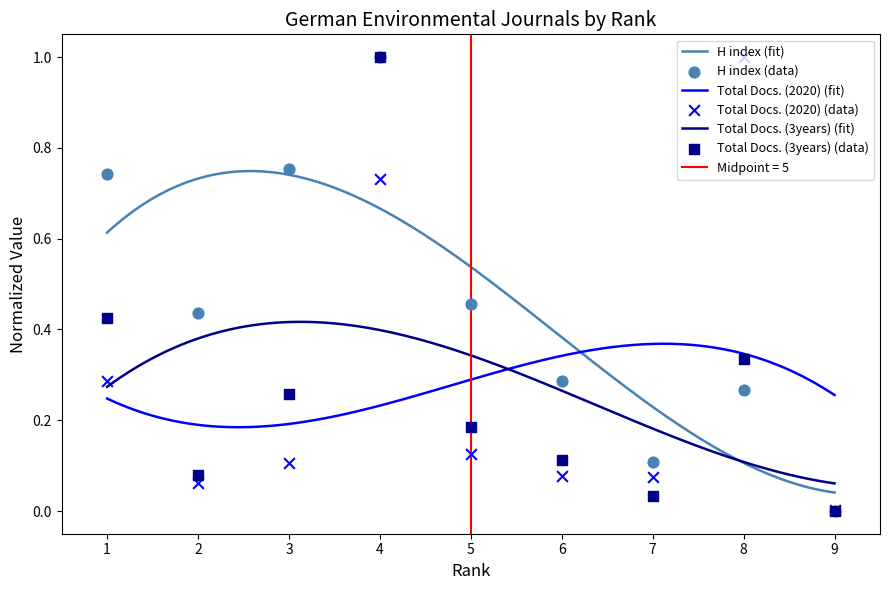

Is the value of H index at 9 greater than the value of Total Docs. (3years) at 8?

No